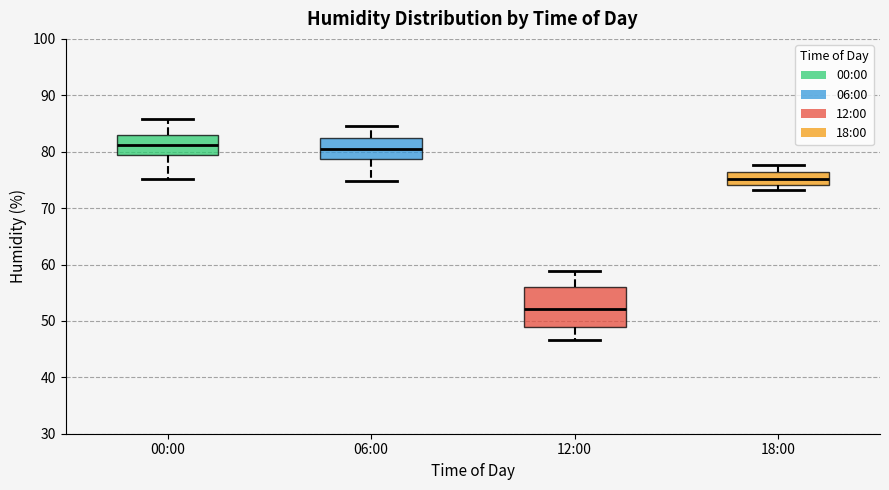

Which box is the tallest, from its lower edge to its upper edge?

12:00